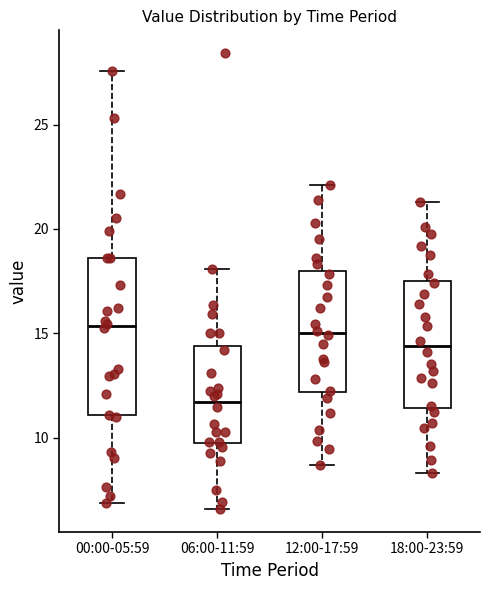

Where does the median line of the box for 18:00-23:59 sit on the y-axis? The values are not printed on the chart, so give them approximately, as read against the axis.

14.5